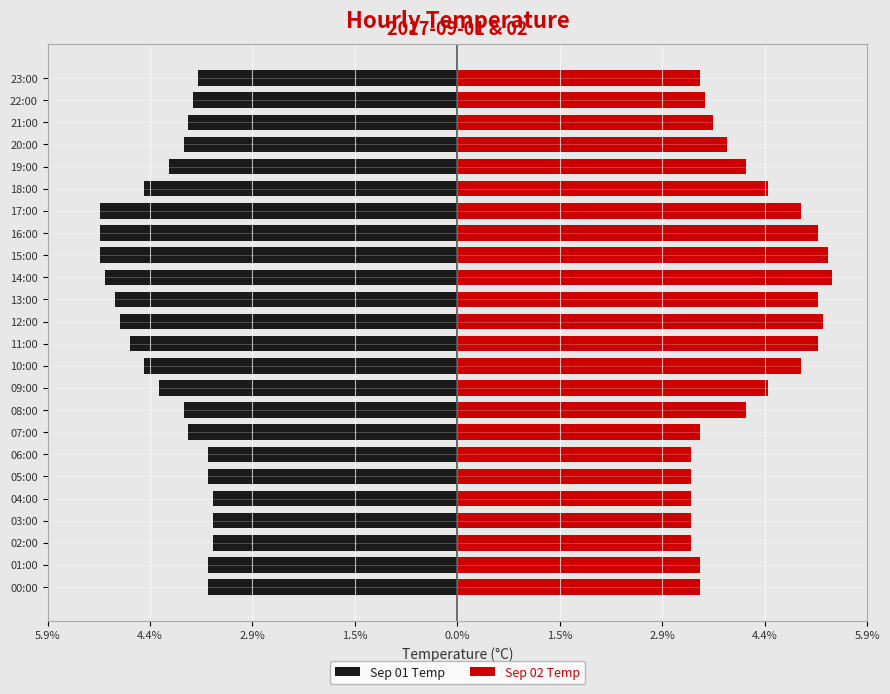

What is the sum of all Sep 01 Temp values?

-100.0